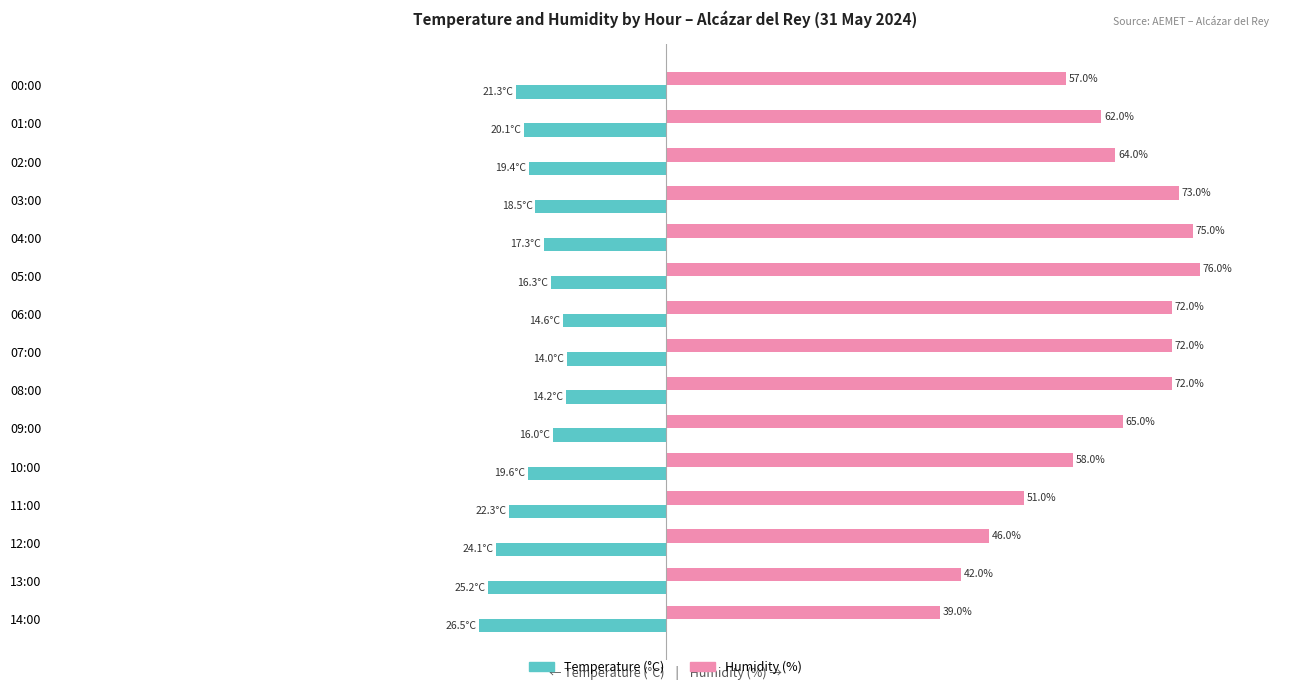

What are all the series names shown in the legend?

Temperature (°C), Humidity (%)